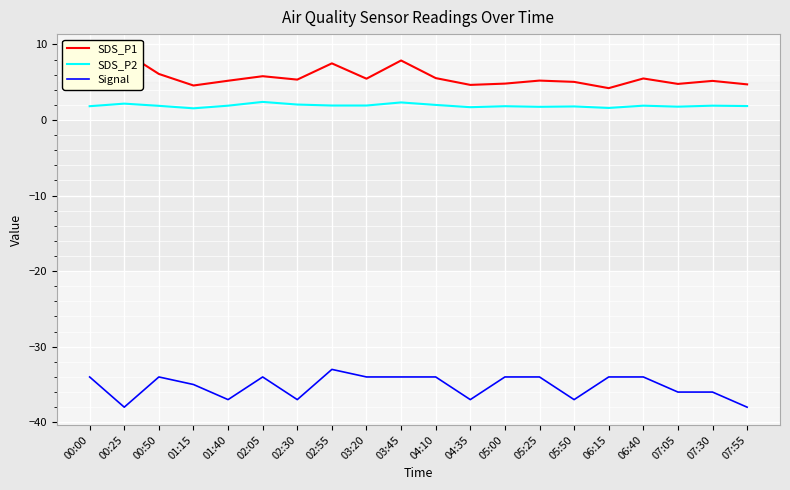

Does the chart display data point markers on the line(s)?

No